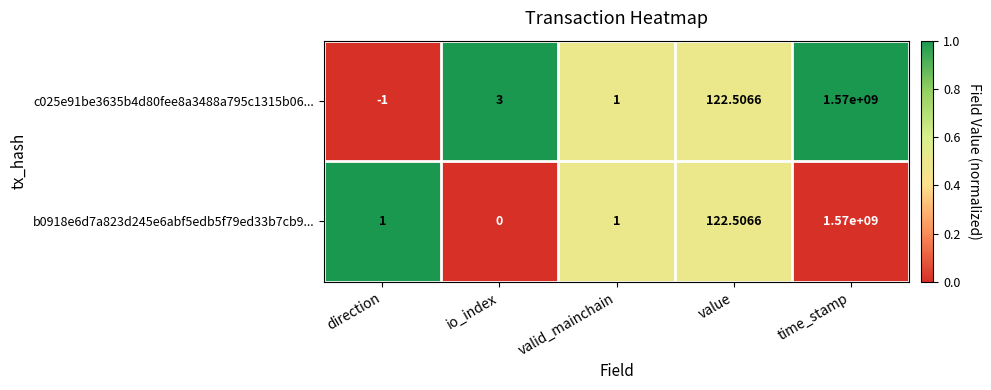

Which series has the largest range (max minus min)?

c025e91be3635b4d80fee8a3488a795c1315b06...